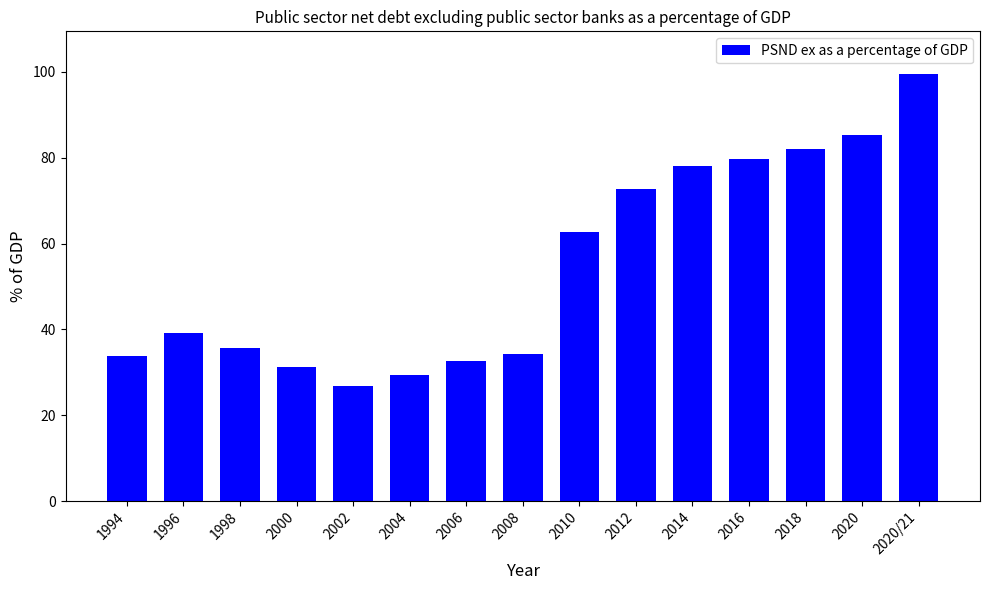

What is the value of the 15th bar from the left?

99.5